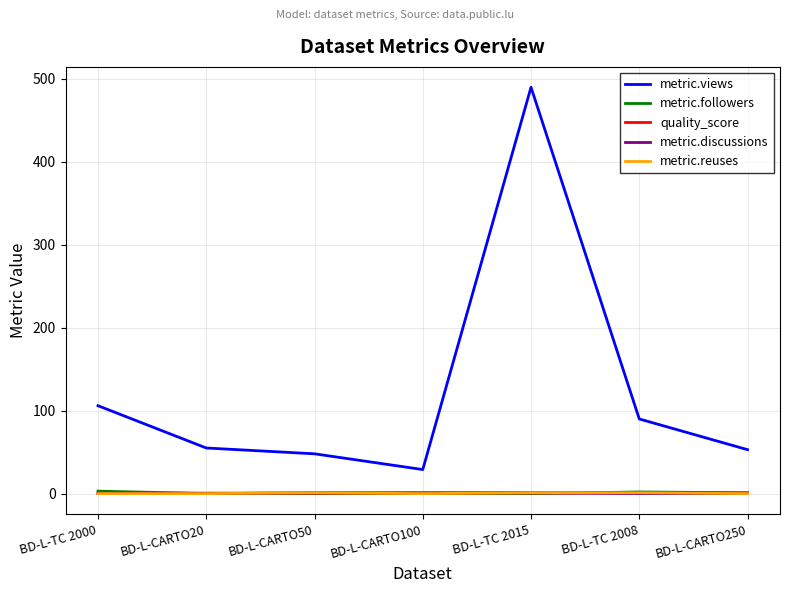

Which series has the widest spread of values?

metric.views